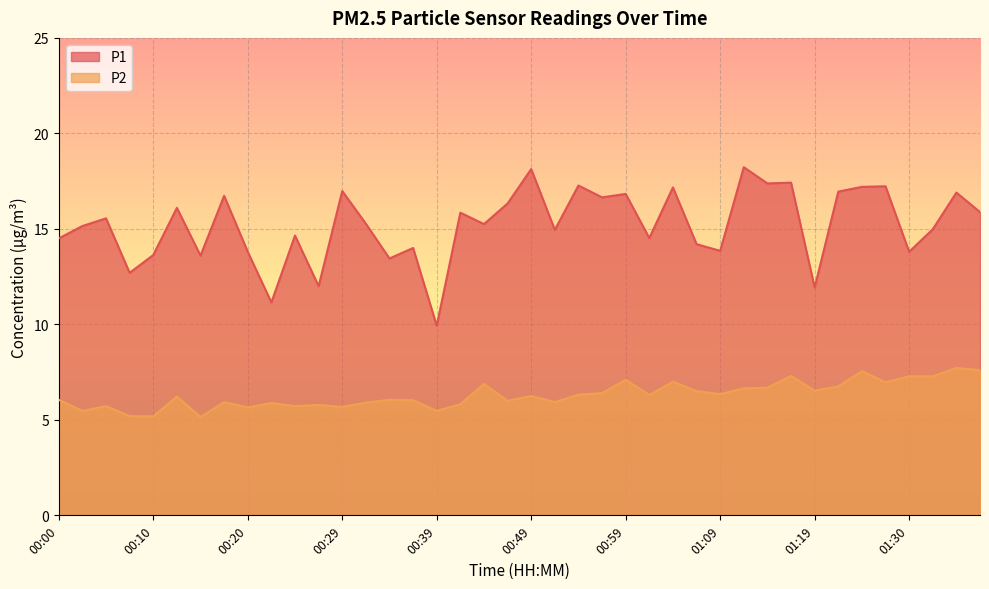

What is the value of the P1 point at the 13th from the left?

17.0